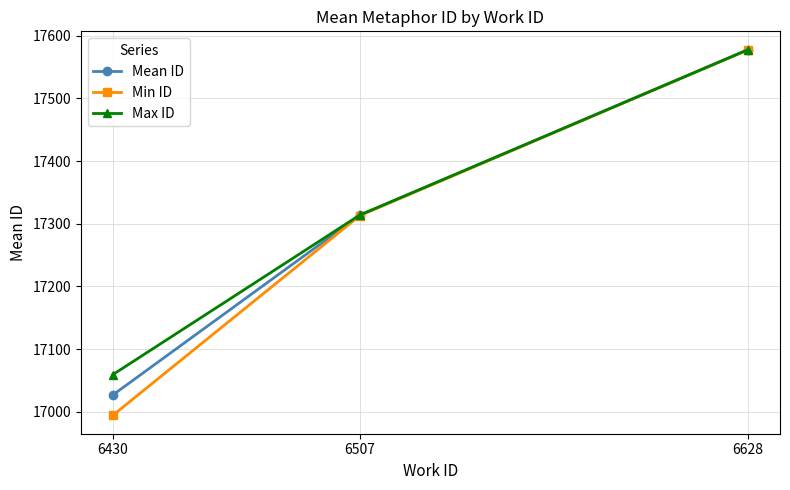

What is the value of the Min ID point at the 2nd from the left?

17313.0